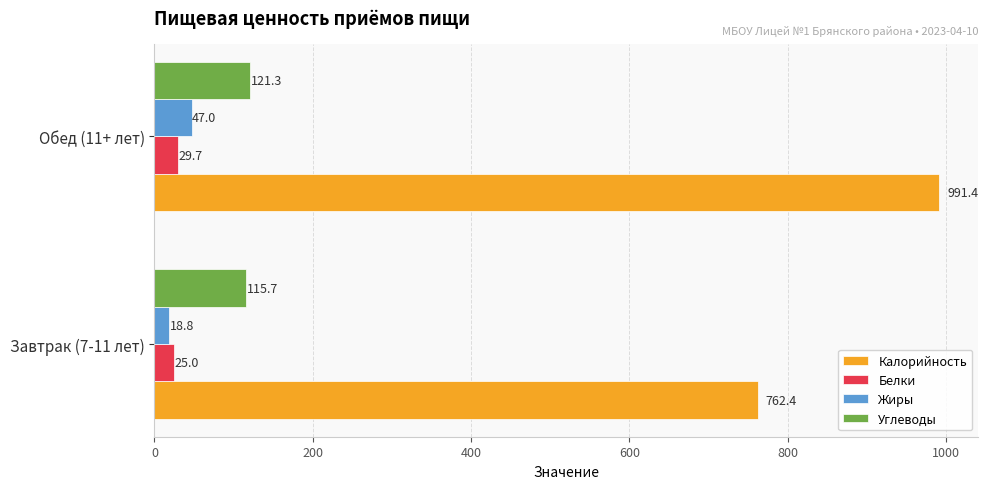

At which label is Белки closest to 27?

Завтрак (7-11 лет)